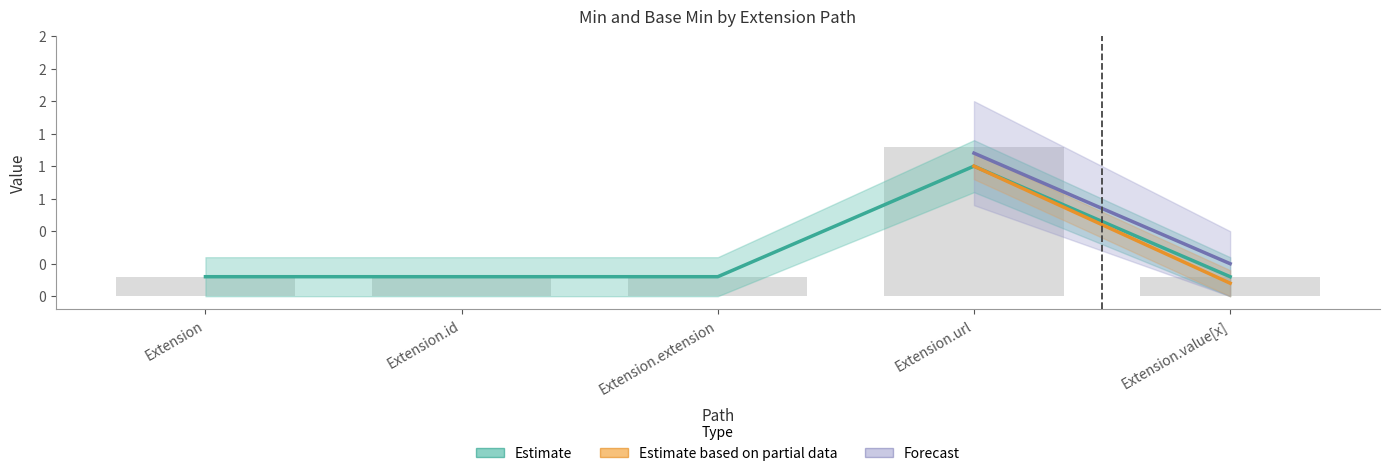

The value of Min at Extension is 0.2. True or false?

False